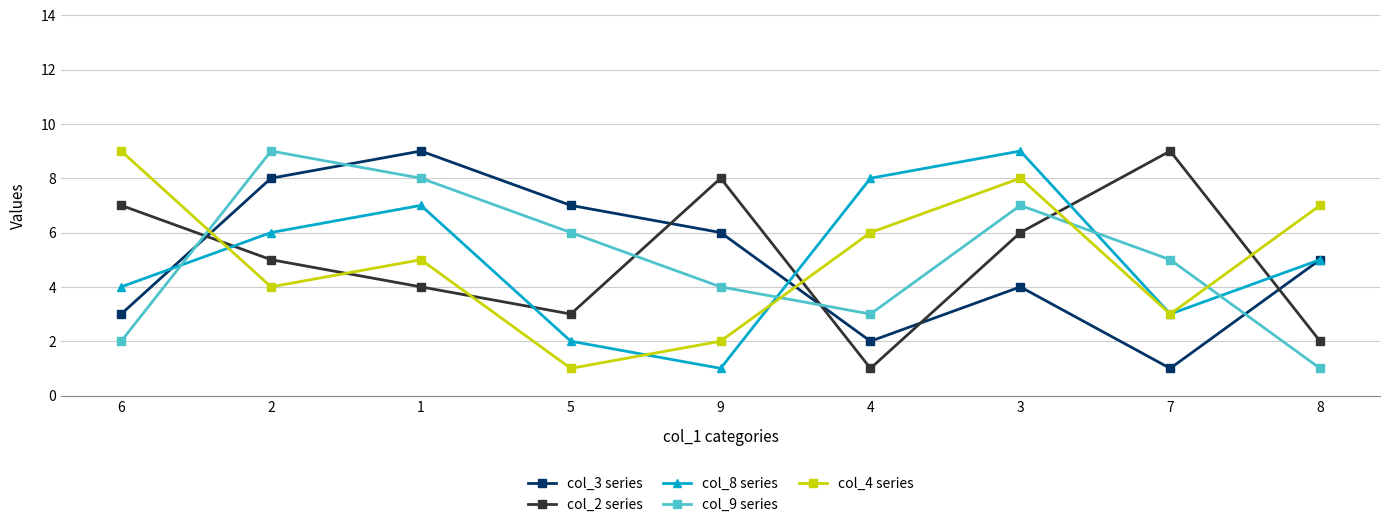

The col_8 series series shows 12 at 3. True or false?

False